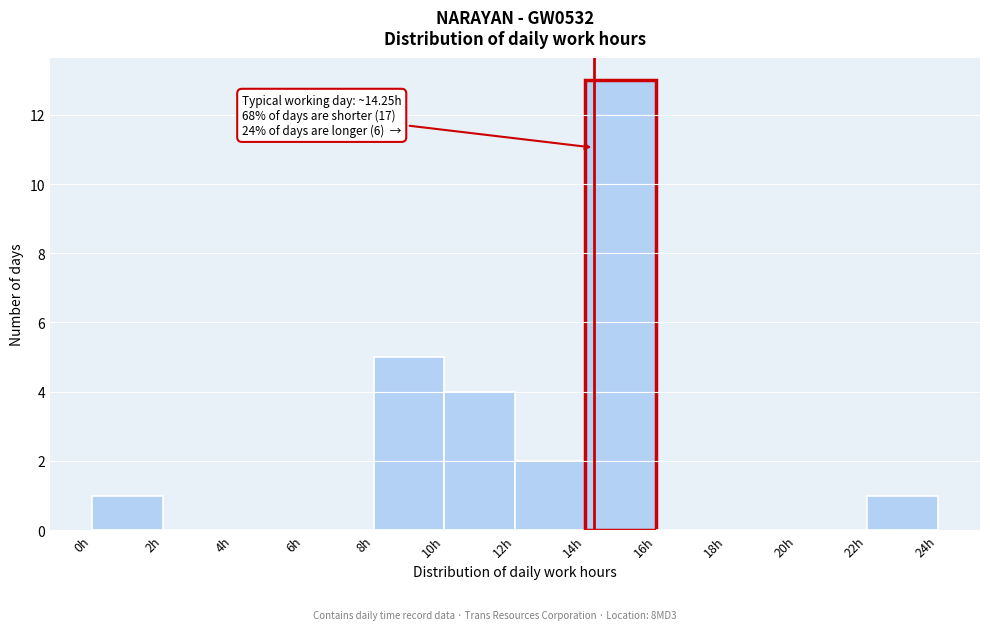

Over which range of the x-axis is the bar tallest?

14 to 16